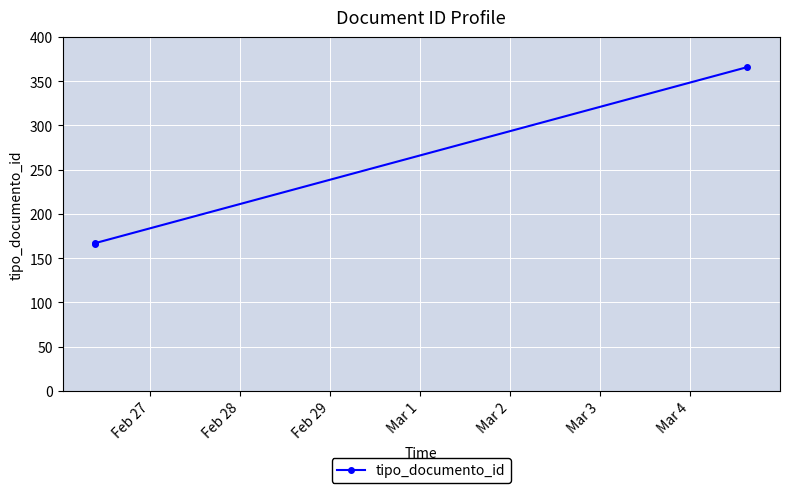

How many distinct data groups are displayed?

1